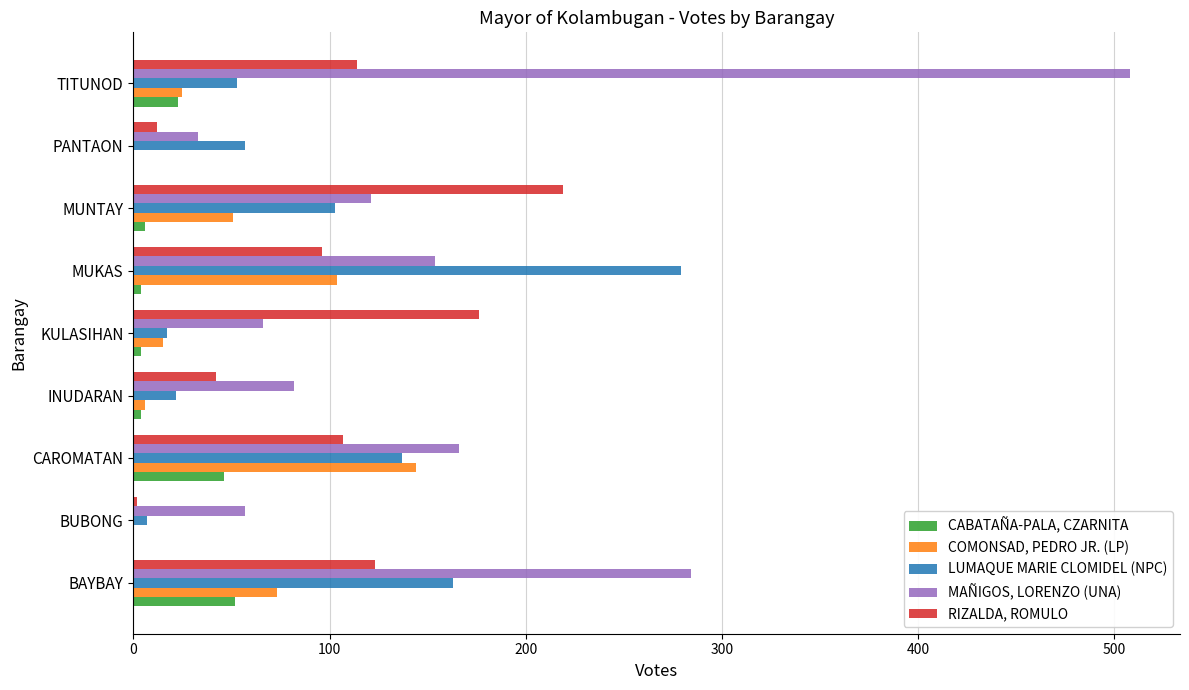

What are all the series names shown in the legend?

CABATAÑA-PALA, CZARNITA, COMONSAD, PEDRO JR. (LP), LUMAQUE MARIE CLOMIDEL (NPC), MAÑIGOS, LORENZO (UNA), RIZALDA, ROMULO